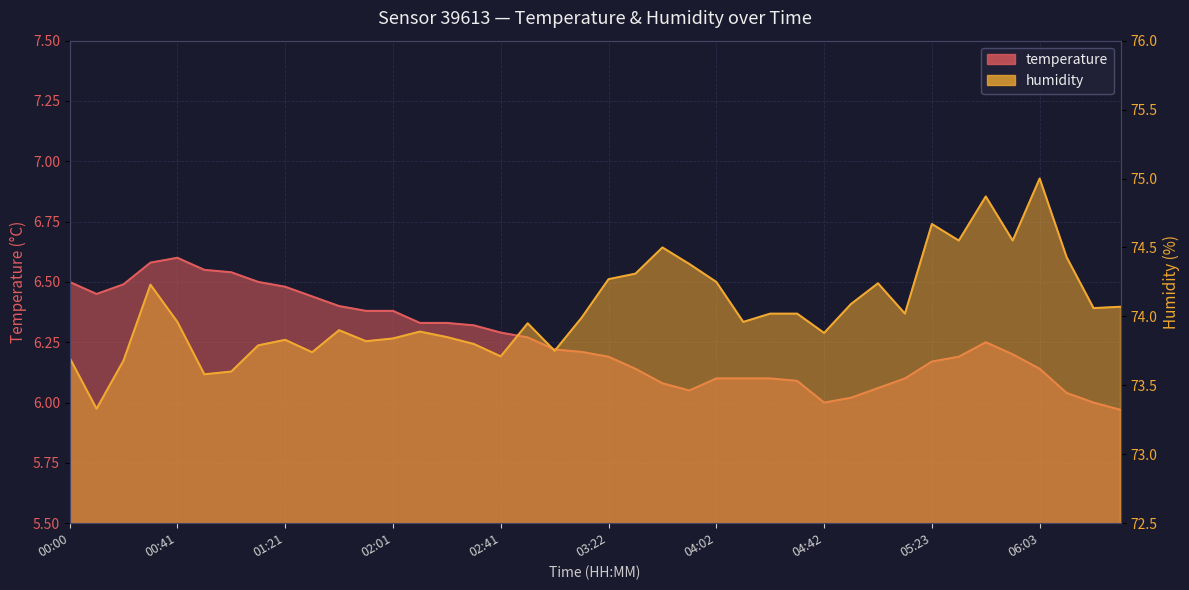

The value of temperature at 02:41 is 6.3. True or false?

True